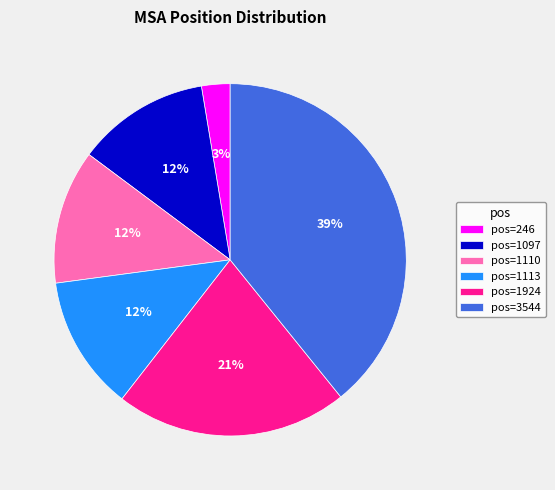

To the nearest percent, what portion does pos=246 represent?

3%